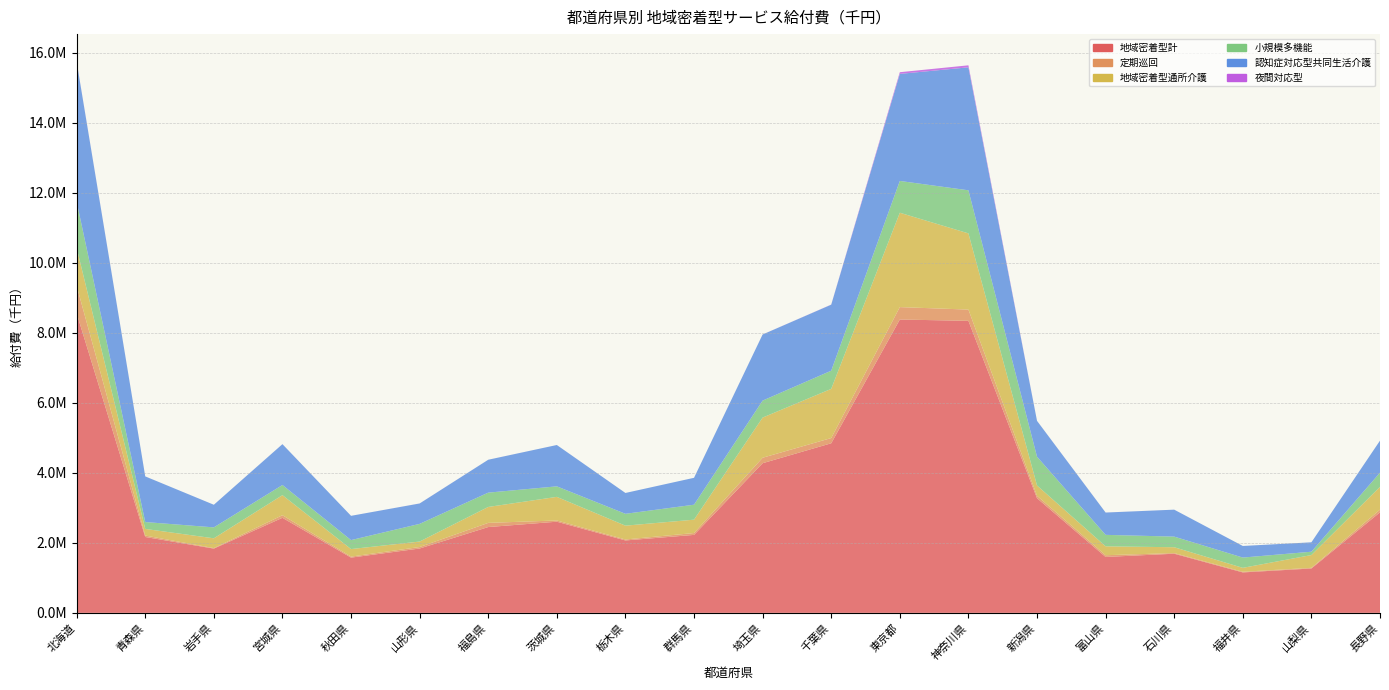

Reading left to right, transcribe all the data shown in this chart.

地域密着型計: 8557610.6	2167500.2	1835249.1	2714913.8	1577680.3	1837897.2	2451132.0	2603686.1	2068487.6	2226763.4	4274592.6	4844088.8	8379213.8	8341528.3	3274830.6	1597096.8	1689077.2	1155054.7	1267078.7	2871745.9
定期巡回: 783064.2	40614.6	14338.9	74199.7	29497.4	42505.9	118856.9	35305.0	27241.3	53269.3	156567.2	149163.5	354434.4	321433.2	68716.0	49414.2	19027.8	18977.8	19030.0	76863.0
地域密着型通所介護: 1083158.2	189321.1	279777.5	573081.9	214721.5	156387.5	455196.1	674041.7	395118.1	381629.1	1147014.5	1404607.7	2696040.7	2176719.2	295503.4	253666.9	166334.0	111890.8	365162.0	651010.9
小規模多機能: 1320566.8	196586.9	312465.6	290183.1	256397.1	505185.4	408862.1	300798.4	338575.1	427660.3	485067.0	519466.9	907865.9	1230851.9	821470.1	327836.3	303570.7	293627.9	95130.9	405724.3
認知症対応型共同生活介護: 3995058.6	1303762.1	646220.8	1166247.0	693303.2	582533.7	939493.1	1180985.6	595076.0	768444.2	1888418.8	1885574.6	3058029.5	3512621.3	1024047.3	637215.6	769855.4	331139.7	268760.6	914140.8
夜間対応型: 5285.1	169.8	0.0	583.8	0.0	848.5	230.6	0.0	0.0	0.0	713.7	2947.5	48211.4	57207.9	597.0	583.2	18.2	0.0	0.0	20.7